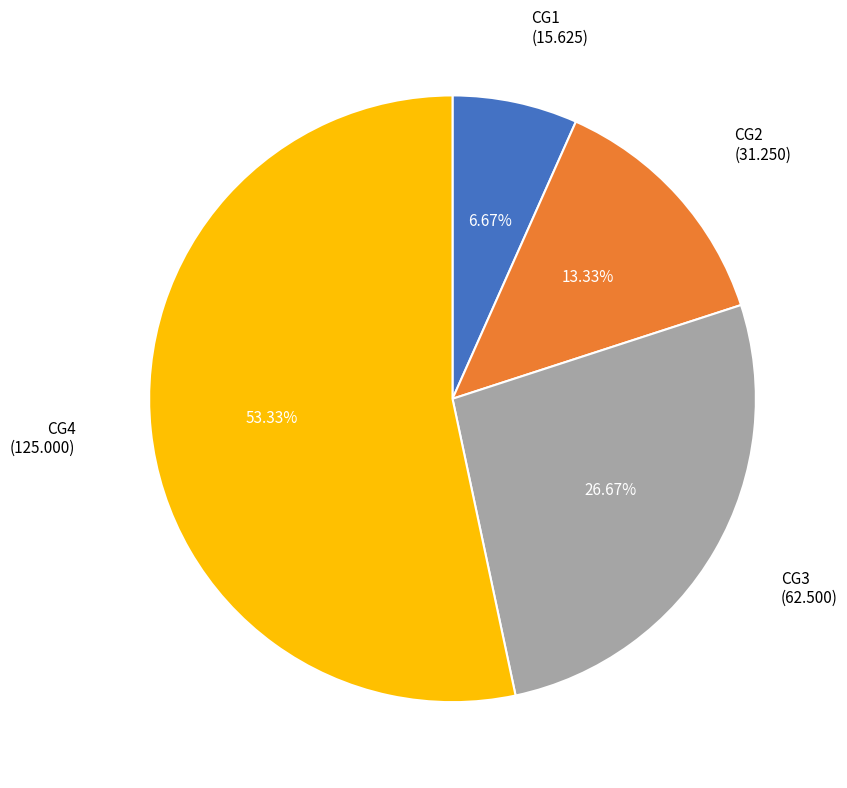

Which has a higher value, CG1 or CG3?

CG3